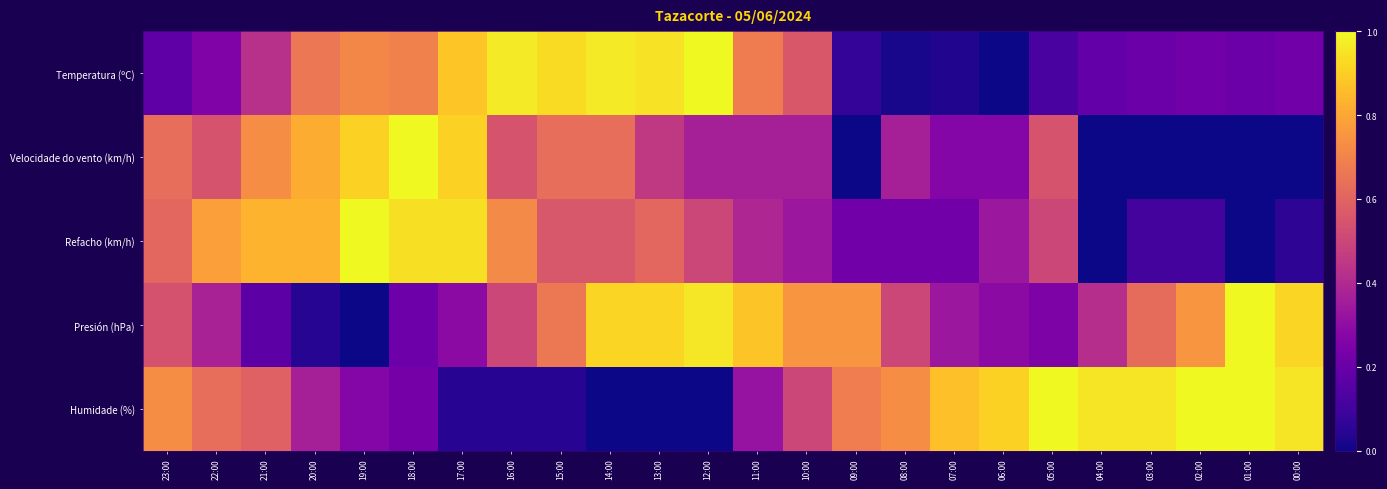

Reading right to left, what are all the values shown in this chart?

Temperatura (ºC): 00:00=0.2	01:00=0.2	02:00=0.2	03:00=0.2	04:00=0.2	05:00=0.1	06:00=0.0	07:00=0.0	08:00=0.0	09:00=0.1	10:00=0.6	11:00=0.7	12:00=1.0	13:00=0.9	14:00=1.0	15:00=0.9	16:00=1.0	17:00=0.9	18:00=0.7	19:00=0.7	20:00=0.7	21:00=0.4	22:00=0.3	23:00=0.2
Velocidade do vento (km/h): 00:00=0.0	01:00=0.0	02:00=0.0	03:00=0.0	04:00=0.0	05:00=0.5	06:00=0.3	07:00=0.3	08:00=0.4	09:00=0.0	10:00=0.4	11:00=0.4	12:00=0.4	13:00=0.5	14:00=0.6	15:00=0.6	16:00=0.5	17:00=0.9	18:00=1.0	19:00=0.9	20:00=0.8	21:00=0.7	22:00=0.5	23:00=0.6
Refacho (km/h): 00:00=0.1	01:00=0.0	02:00=0.1	03:00=0.1	04:00=0.0	05:00=0.5	06:00=0.3	07:00=0.2	08:00=0.2	09:00=0.2	10:00=0.3	11:00=0.4	12:00=0.5	13:00=0.6	14:00=0.6	15:00=0.6	16:00=0.7	17:00=0.9	18:00=0.9	19:00=1.0	20:00=0.8	21:00=0.8	22:00=0.8	23:00=0.6
Presión (hPa): 00:00=0.9	01:00=1.0	02:00=0.8	03:00=0.6	04:00=0.4	05:00=0.3	06:00=0.3	07:00=0.3	08:00=0.5	09:00=0.8	10:00=0.8	11:00=0.9	12:00=1.0	13:00=0.9	14:00=0.9	15:00=0.7	16:00=0.5	17:00=0.3	18:00=0.2	19:00=0.0	20:00=0.0	21:00=0.2	22:00=0.4	23:00=0.5
Humidade (%): 00:00=1.0	01:00=1.0	02:00=1.0	03:00=1.0	04:00=1.0	05:00=1.0	06:00=0.9	07:00=0.9	08:00=0.7	09:00=0.7	10:00=0.5	11:00=0.3	12:00=0.0	13:00=0.0	14:00=0.0	15:00=0.0	16:00=0.0	17:00=0.0	18:00=0.2	19:00=0.3	20:00=0.4	21:00=0.6	22:00=0.6	23:00=0.7